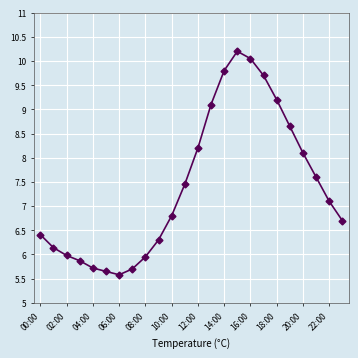

What is the maximum value shown in the chart?

10.2